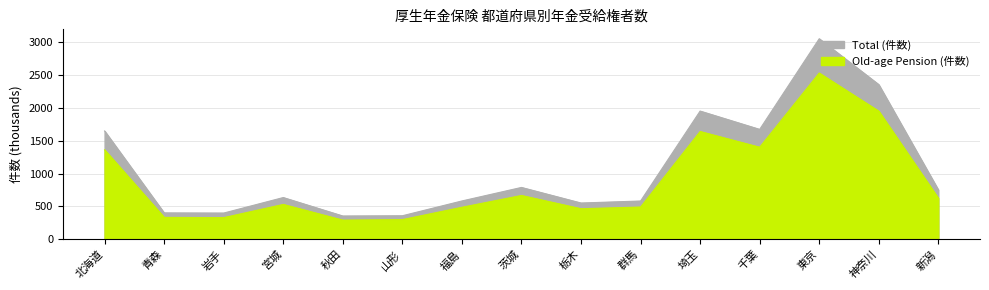

List the series in order of their overall mean, lowest first.

Old-age Pension (件数), Total (件数)